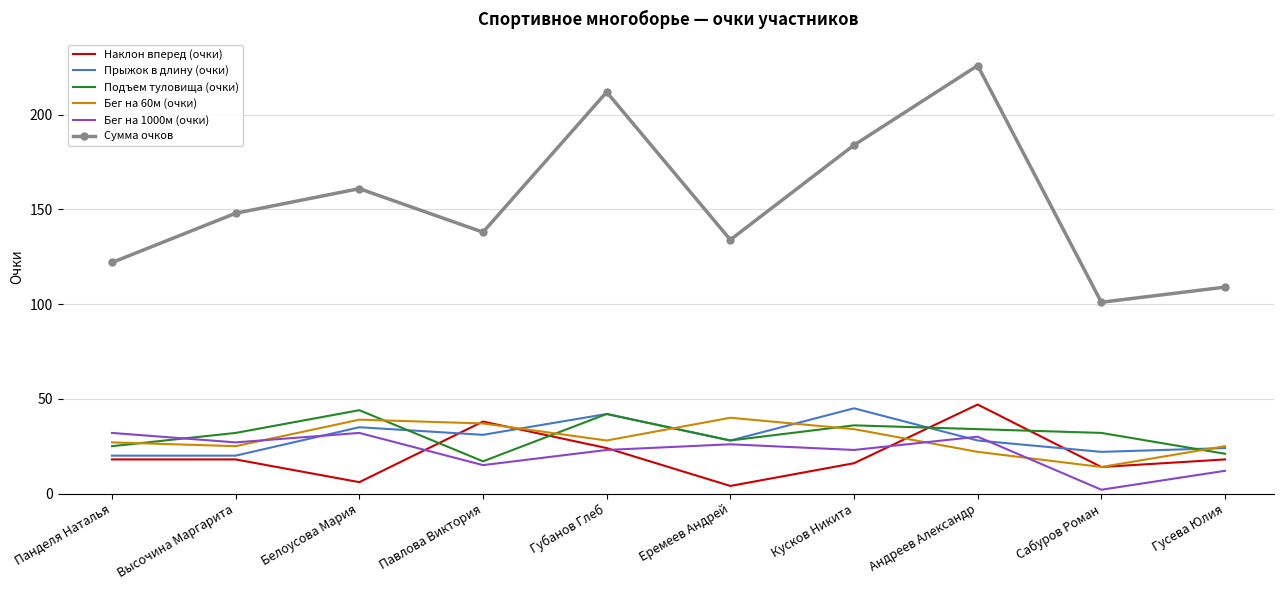

At which label does Бег на 60м (очки) first exceed 28?

Белоусова Мария